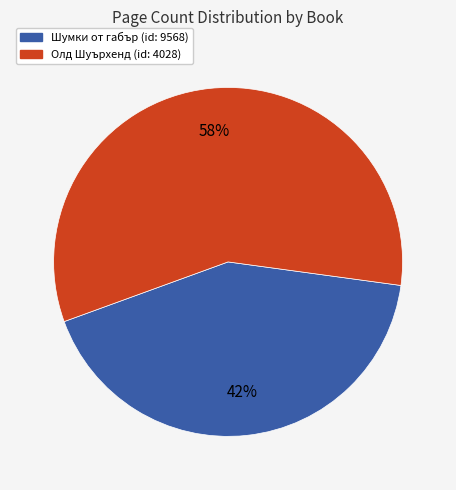

Is there any slice that represents more than half of the pie?

Yes